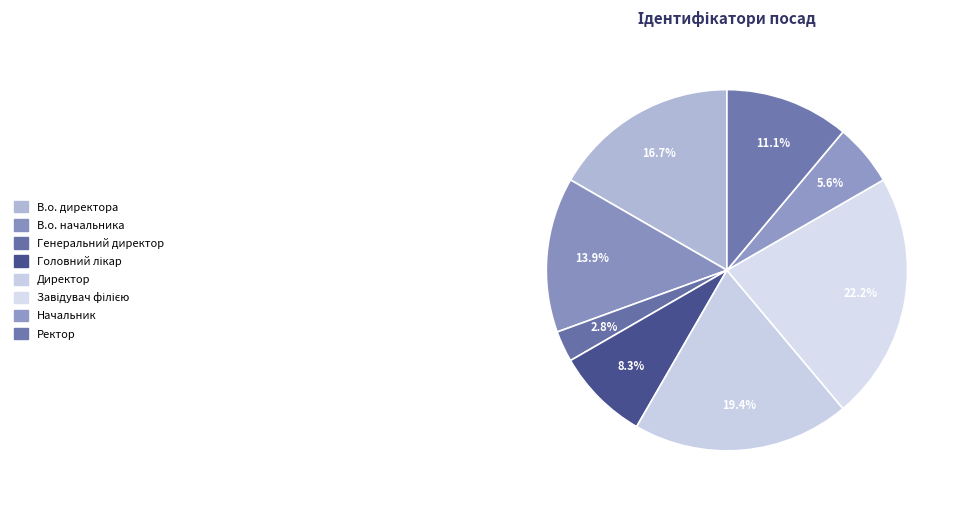

How many slices are in this pie chart?

8